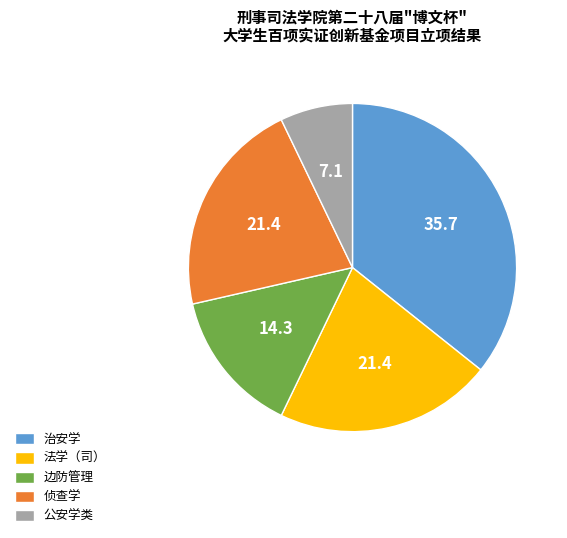

Is 侦查学 the majority of the pie?

No